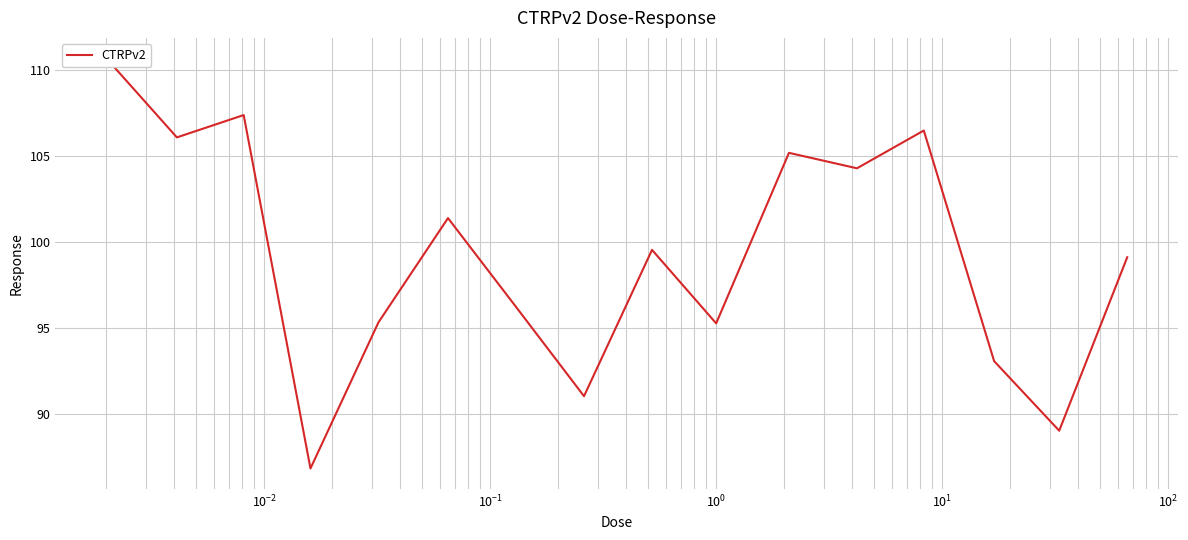

What is the sum of all values?

1587.0